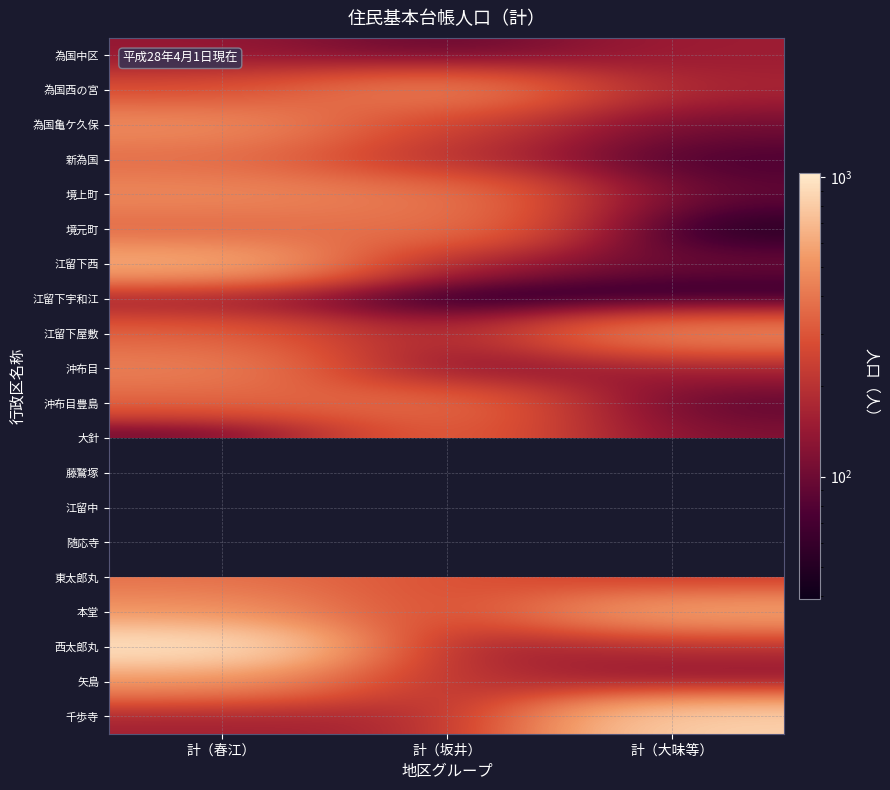

Rank the series at 計（坂井） from highest to lowest value.

為国西の宮, 境上町, 境元町, 沖布目豊島, 藤鷲塚, 大針, 江留中, 随応寺, 東太郎丸, 本堂, 為国亀ケ久保, 矢島, 新為国, 千歩寺, 江留下屋敷, 江留下西, 西太郎丸, 沖布目, 為国中区, 江留下宇和江